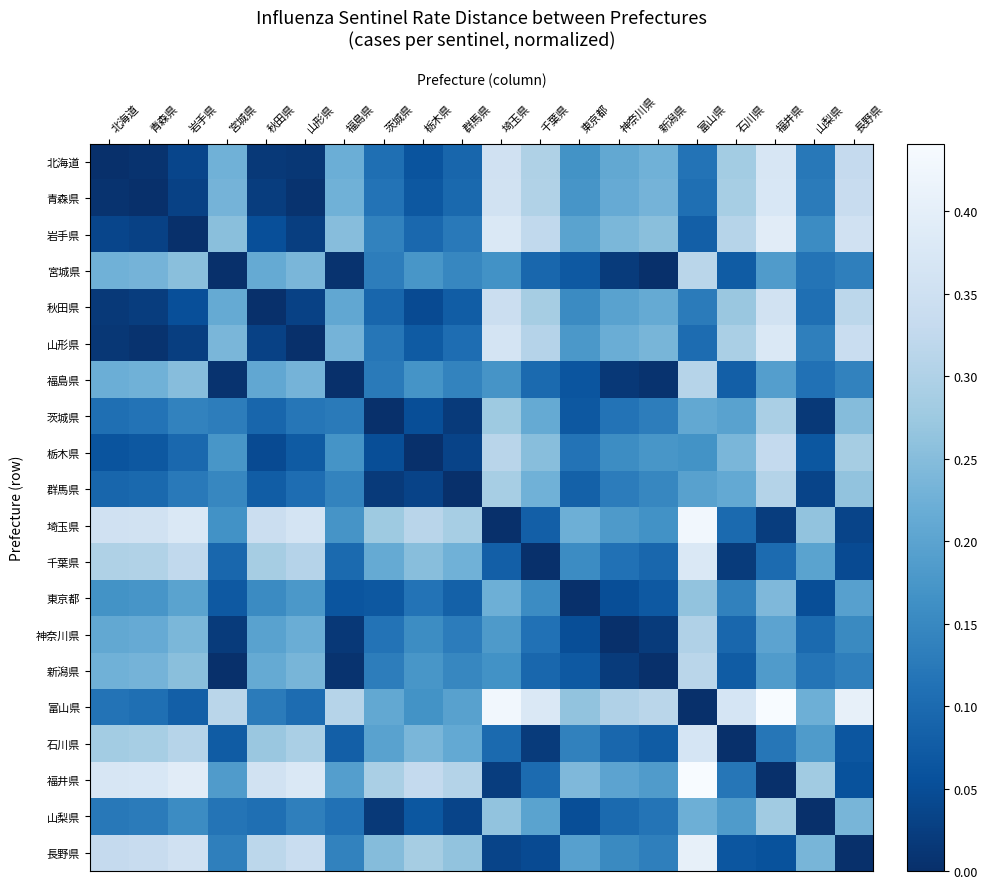

Reading left to right, extract all data points from this chart.

北海道: 北海道=0.0	青森県=0.0	岩手県=0.0	宮城県=0.2	秋田県=0.0	山形県=0.0	福島県=0.2	茨城県=0.1	栃木県=0.1	群馬県=0.1	埼玉県=0.4	千葉県=0.3	東京都=0.2	神奈川県=0.2	新潟県=0.2	富山県=0.1	石川県=0.3	福井県=0.4	山梨県=0.1	長野県=0.3
青森県: 北海道=0.0	青森県=0.0	岩手県=0.0	宮城県=0.2	秋田県=0.0	山形県=0.0	福島県=0.2	茨城県=0.1	栃木県=0.1	群馬県=0.1	埼玉県=0.4	千葉県=0.3	東京都=0.2	神奈川県=0.2	新潟県=0.2	富山県=0.1	石川県=0.3	福井県=0.4	山梨県=0.1	長野県=0.3
岩手県: 北海道=0.0	青森県=0.0	岩手県=0.0	宮城県=0.3	秋田県=0.1	山形県=0.0	福島県=0.3	茨城県=0.1	栃木県=0.1	群馬県=0.1	埼玉県=0.4	千葉県=0.3	東京都=0.2	神奈川県=0.2	新潟県=0.3	富山県=0.1	石川県=0.3	福井県=0.4	山梨県=0.2	長野県=0.4
宮城県: 北海道=0.2	青森県=0.2	岩手県=0.3	宮城県=0.0	秋田県=0.2	山形県=0.2	福島県=0.0	茨城県=0.1	栃木県=0.2	群馬県=0.1	埼玉県=0.2	千葉県=0.1	東京都=0.1	神奈川県=0.0	新潟県=0.0	富山県=0.3	石川県=0.1	福井県=0.2	山梨県=0.1	長野県=0.1
秋田県: 北海道=0.0	青森県=0.0	岩手県=0.1	宮城県=0.2	秋田県=0.0	山形県=0.0	福島県=0.2	茨城県=0.1	栃木県=0.0	群馬県=0.1	埼玉県=0.3	千葉県=0.3	東京都=0.2	神奈川県=0.2	新潟県=0.2	富山県=0.1	石川県=0.3	福井県=0.4	山梨県=0.1	長野県=0.3
山形県: 北海道=0.0	青森県=0.0	岩手県=0.0	宮城県=0.2	秋田県=0.0	山形県=0.0	福島県=0.2	茨城県=0.1	栃木県=0.1	群馬県=0.1	埼玉県=0.4	千葉県=0.3	東京都=0.2	神奈川県=0.2	新潟県=0.2	富山県=0.1	石川県=0.3	福井県=0.4	山梨県=0.1	長野県=0.3
福島県: 北海道=0.2	青森県=0.2	岩手県=0.3	宮城県=0.0	秋田県=0.2	山形県=0.2	福島県=0.0	茨城県=0.1	栃木県=0.2	群馬県=0.1	埼玉県=0.2	千葉県=0.1	東京都=0.1	神奈川県=0.0	新潟県=0.0	富山県=0.3	石川県=0.1	福井県=0.2	山梨県=0.1	長野県=0.1
茨城県: 北海道=0.1	青森県=0.1	岩手県=0.1	宮城県=0.1	秋田県=0.1	山形県=0.1	福島県=0.1	茨城県=0.0	栃木県=0.1	群馬県=0.0	埼玉県=0.3	千葉県=0.2	東京都=0.1	神奈川県=0.1	新潟県=0.1	富山県=0.2	石川県=0.2	福井県=0.3	山梨県=0.0	長野県=0.2
栃木県: 北海道=0.1	青森県=0.1	岩手県=0.1	宮城県=0.2	秋田県=0.0	山形県=0.1	福島県=0.2	茨城県=0.1	栃木県=0.0	群馬県=0.0	埼玉県=0.3	千葉県=0.3	東京都=0.1	神奈川県=0.2	新潟県=0.2	富山県=0.2	石川県=0.2	福井県=0.3	山梨県=0.1	長野県=0.3
群馬県: 北海道=0.1	青森県=0.1	岩手県=0.1	宮城県=0.1	秋田県=0.1	山形県=0.1	福島県=0.1	茨城県=0.0	栃木県=0.0	群馬県=0.0	埼玉県=0.3	千葉県=0.2	東京都=0.1	神奈川県=0.1	新潟県=0.1	富山県=0.2	石川県=0.2	福井県=0.3	山梨県=0.0	長野県=0.3
埼玉県: 北海道=0.4	青森県=0.4	岩手県=0.4	宮城県=0.2	秋田県=0.3	山形県=0.4	福島県=0.2	茨城県=0.3	栃木県=0.3	群馬県=0.3	埼玉県=0.0	千葉県=0.1	東京都=0.2	神奈川県=0.2	新潟県=0.2	富山県=0.4	石川県=0.1	福井県=0.0	山梨県=0.3	長野県=0.0
千葉県: 北海道=0.3	青森県=0.3	岩手県=0.3	宮城県=0.1	秋田県=0.3	山形県=0.3	福島県=0.1	茨城県=0.2	栃木県=0.3	群馬県=0.2	埼玉県=0.1	千葉県=0.0	東京都=0.2	神奈川県=0.1	新潟県=0.1	富山県=0.4	石川県=0.0	福井県=0.1	山梨県=0.2	長野県=0.0
東京都: 北海道=0.2	青森県=0.2	岩手県=0.2	宮城県=0.1	秋田県=0.2	山形県=0.2	福島県=0.1	茨城県=0.1	栃木県=0.1	群馬県=0.1	埼玉県=0.2	千葉県=0.2	東京都=0.0	神奈川県=0.1	新潟県=0.1	富山県=0.3	石川県=0.1	福井県=0.2	山梨県=0.1	長野県=0.2
神奈川県: 北海道=0.2	青森県=0.2	岩手県=0.2	宮城県=0.0	秋田県=0.2	山形県=0.2	福島県=0.0	茨城県=0.1	栃木県=0.2	群馬県=0.1	埼玉県=0.2	千葉県=0.1	東京都=0.1	神奈川県=0.0	新潟県=0.0	富山県=0.3	石川県=0.1	福井県=0.2	山梨県=0.1	長野県=0.2
新潟県: 北海道=0.2	青森県=0.2	岩手県=0.3	宮城県=0.0	秋田県=0.2	山形県=0.2	福島県=0.0	茨城県=0.1	栃木県=0.2	群馬県=0.1	埼玉県=0.2	千葉県=0.1	東京都=0.1	神奈川県=0.0	新潟県=0.0	富山県=0.3	石川県=0.1	福井県=0.2	山梨県=0.1	長野県=0.1
富山県: 北海道=0.1	青森県=0.1	岩手県=0.1	宮城県=0.3	秋田県=0.1	山形県=0.1	福島県=0.3	茨城県=0.2	栃木県=0.2	群馬県=0.2	埼玉県=0.4	千葉県=0.4	東京都=0.3	神奈川県=0.3	新潟県=0.3	富山県=0.0	石川県=0.4	福井県=0.4	山梨県=0.2	長野県=0.4
石川県: 北海道=0.3	青森県=0.3	岩手県=0.3	宮城県=0.1	秋田県=0.3	山形県=0.3	福島県=0.1	茨城県=0.2	栃木県=0.2	群馬県=0.2	埼玉県=0.1	千葉県=0.0	東京都=0.1	神奈川県=0.1	新潟県=0.1	富山県=0.4	石川県=0.0	福井県=0.1	山梨県=0.2	長野県=0.1
福井県: 北海道=0.4	青森県=0.4	岩手県=0.4	宮城県=0.2	秋田県=0.4	山形県=0.4	福島県=0.2	茨城県=0.3	栃木県=0.3	群馬県=0.3	埼玉県=0.0	千葉県=0.1	東京都=0.2	神奈川県=0.2	新潟県=0.2	富山県=0.4	石川県=0.1	福井県=0.0	山梨県=0.3	長野県=0.1
山梨県: 北海道=0.1	青森県=0.1	岩手県=0.2	宮城県=0.1	秋田県=0.1	山形県=0.1	福島県=0.1	茨城県=0.0	栃木県=0.1	群馬県=0.0	埼玉県=0.3	千葉県=0.2	東京都=0.1	神奈川県=0.1	新潟県=0.1	富山県=0.2	石川県=0.2	福井県=0.3	山梨県=0.0	長野県=0.2
長野県: 北海道=0.3	青森県=0.3	岩手県=0.4	宮城県=0.1	秋田県=0.3	山形県=0.3	福島県=0.1	茨城県=0.2	栃木県=0.3	群馬県=0.3	埼玉県=0.0	千葉県=0.0	東京都=0.2	神奈川県=0.2	新潟県=0.1	富山県=0.4	石川県=0.1	福井県=0.1	山梨県=0.2	長野県=0.0